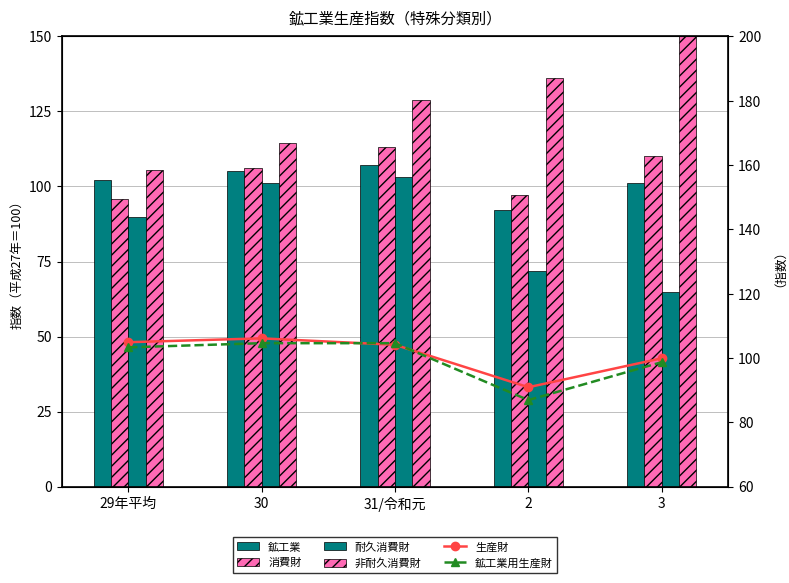

Is the value of 鉱工業 at 29年平均 greater than the value of 非耐久消費財 at 3?

No